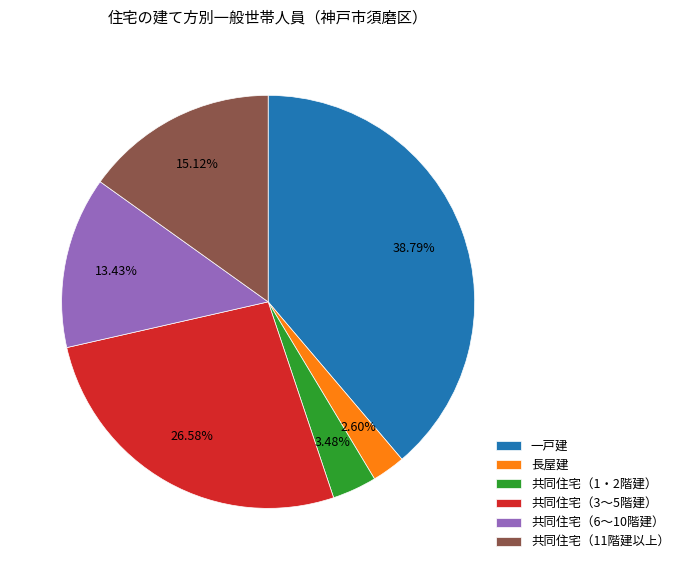

Which has a higher value, 共同住宅（11階建以上） or 共同住宅（6～10階建）?

共同住宅（11階建以上）